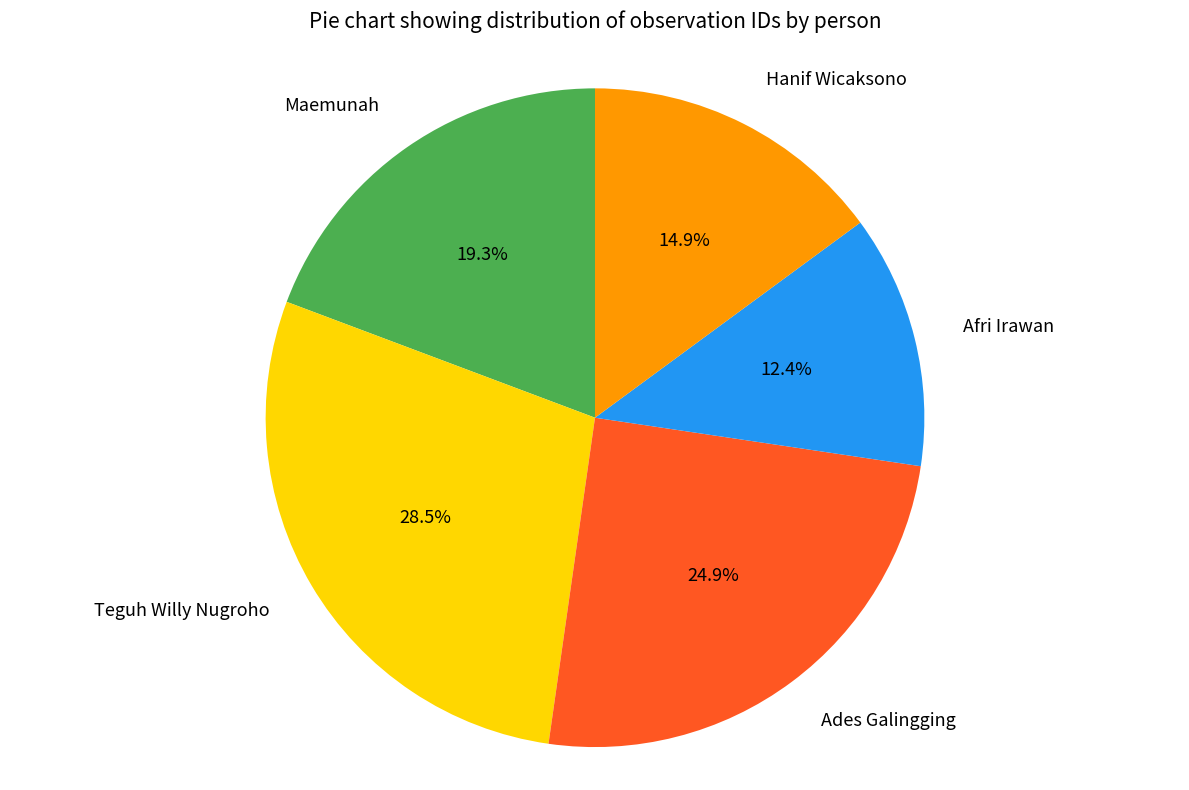

Is there any slice that represents more than half of the pie?

No